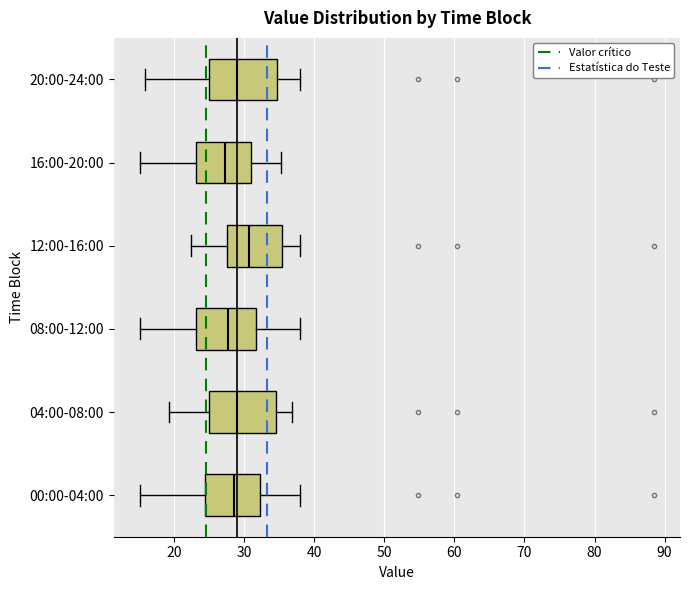

Which box's median line is the furthest to the right?

12:00-16:00